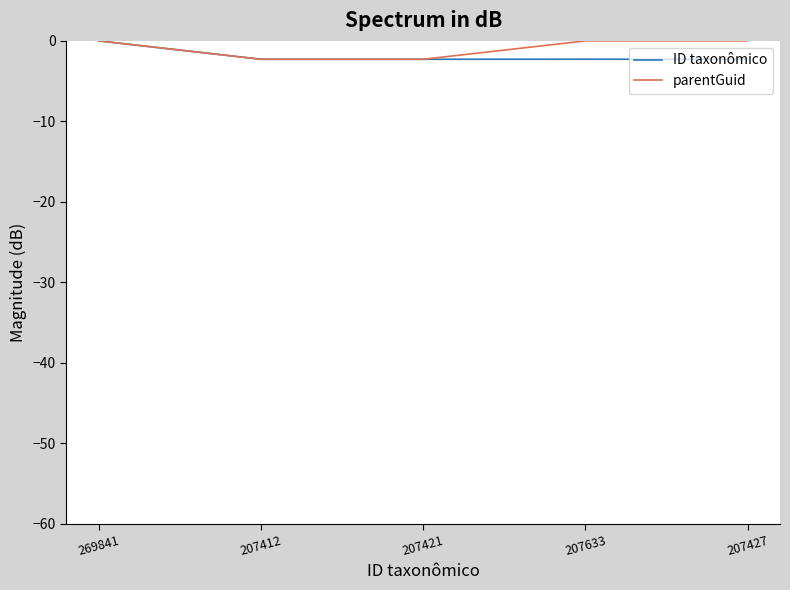

Rank the series by their average value, from lowest to highest.

ID taxonômico, parentGuid